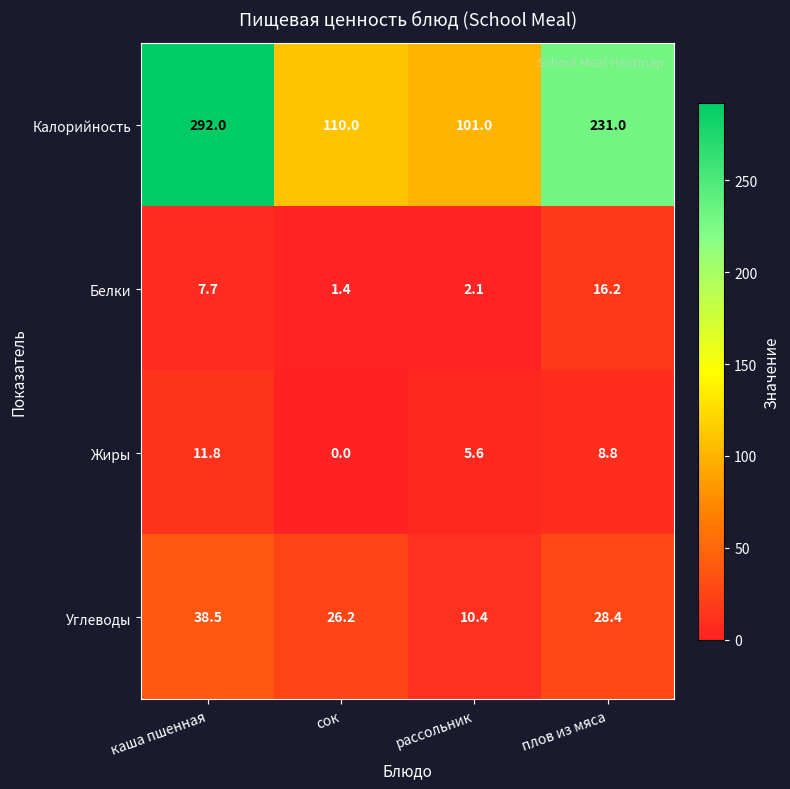

The Углеводы series shows 38.5 at каша пшенная. True or false?

True